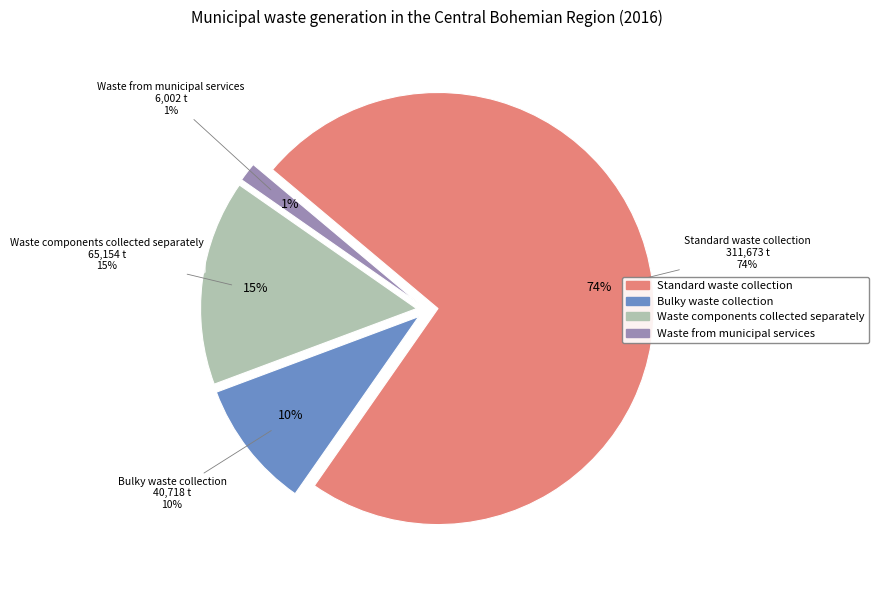

True or false: Standard waste collection accounts for 74% of the total.

True